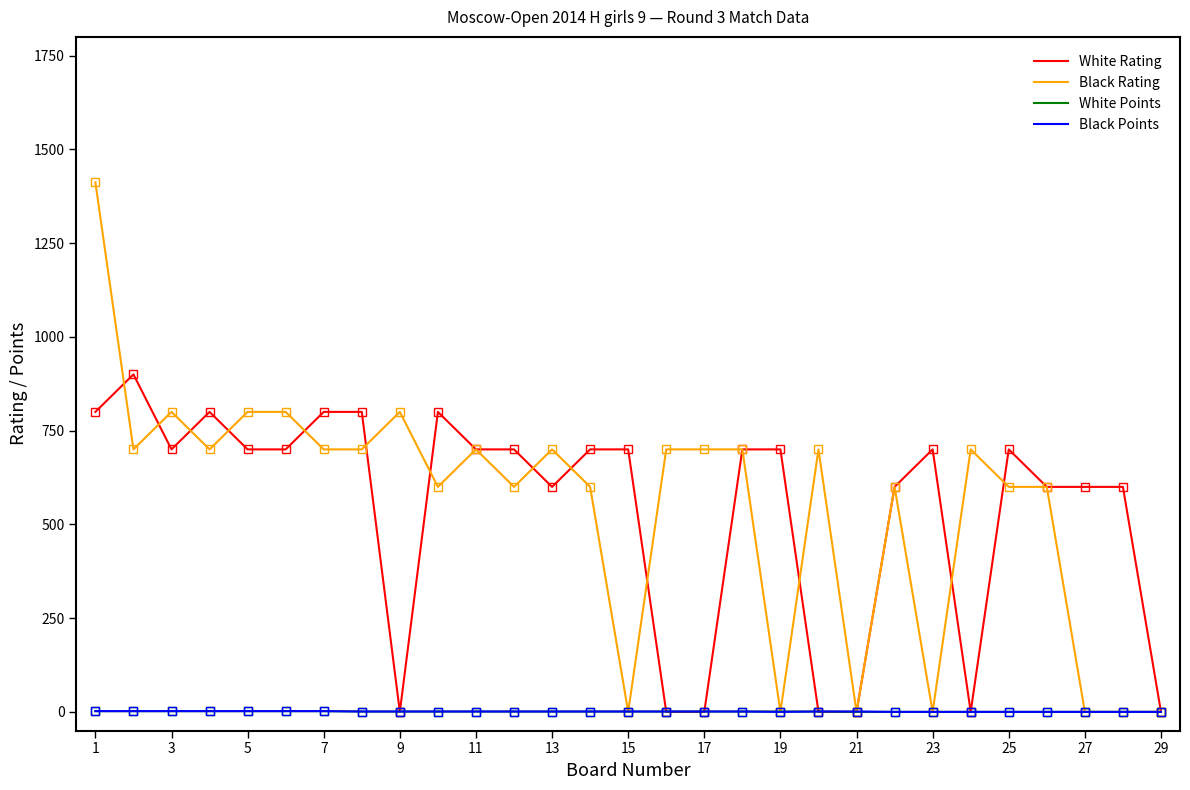

Which series has the largest range (max minus min)?

Black Rating